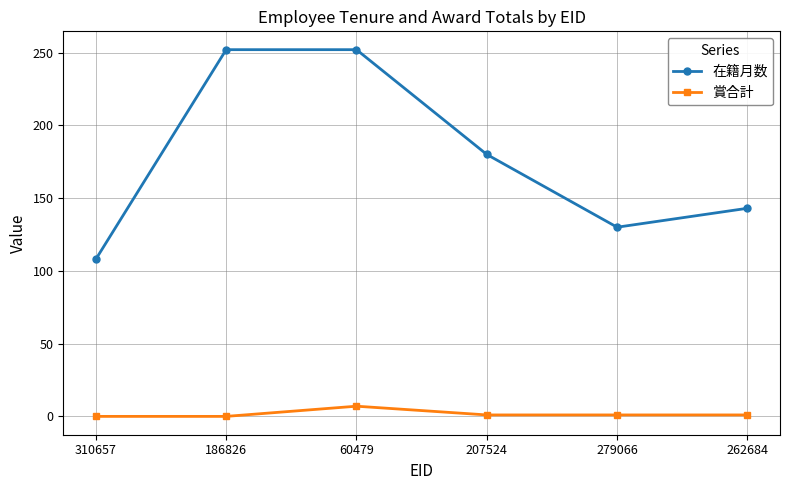

True or false: 在籍月数 has a value of 350 at 186826.

False